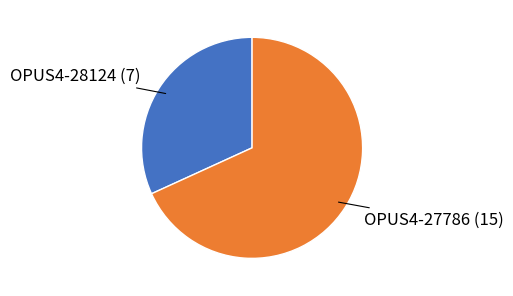

Rank the categories by value from lowest to highest.

OPUS4-28124, OPUS4-27786